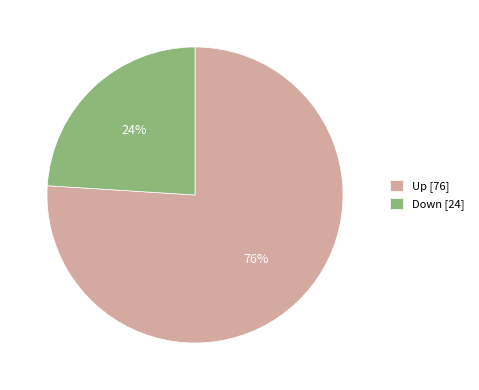

Between Down and Up, which is larger?

Up